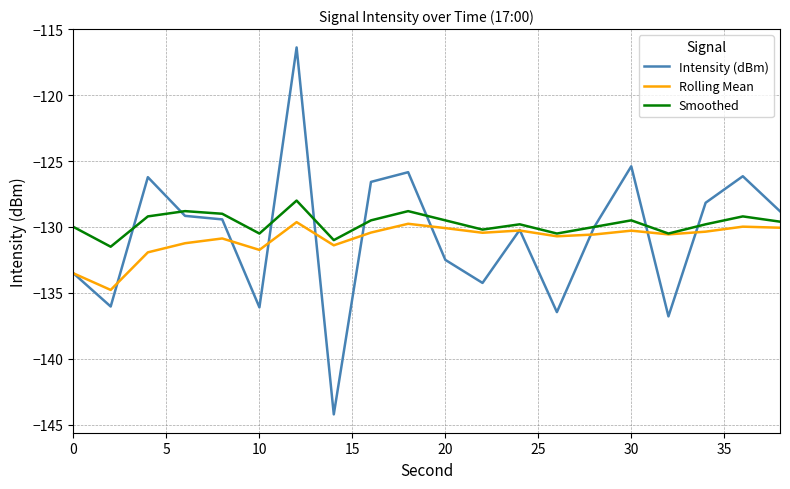

Rank the series by their maximum value, from highest to lowest.

Intensity (dBm), Smoothed, Rolling Mean